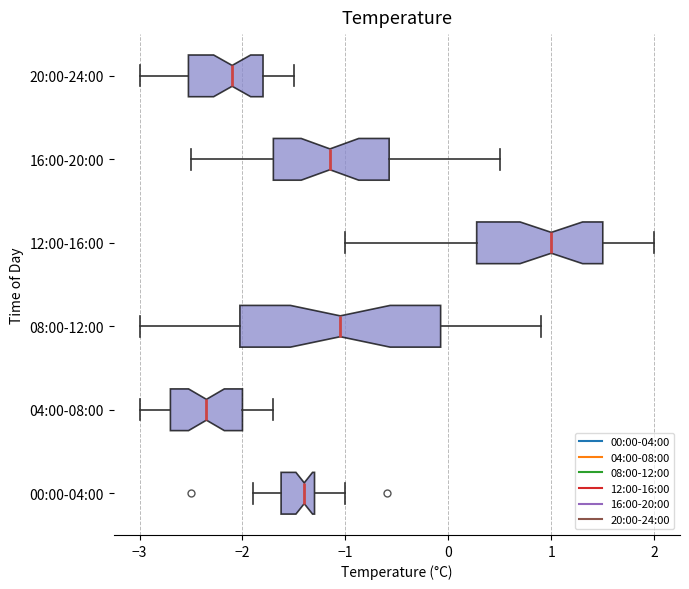

Reading bottom to top, read every box against the x-axis: the position of its median line, the range the box covers, and the ends of its whiskers. The values are not printed on the chart, so give them approximately, as read against the axis.

00:00-04:00: median -1.4, box -1.6 to -1.3, whiskers -1.9 to -1.0
04:00-08:00: median -2.3, box -2.7 to -2.0, whiskers -3.0 to -1.7
08:00-12:00: median -1.0, box -2.0 to -0.1, whiskers -3.0 to 0.9
12:00-16:00: median 1.0, box 0.3 to 1.5, whiskers -1.0 to 2.0
16:00-20:00: median -1.1, box -1.7 to -0.6, whiskers -2.5 to 0.5
20:00-24:00: median -2.1, box -2.5 to -1.8, whiskers -3.0 to -1.5